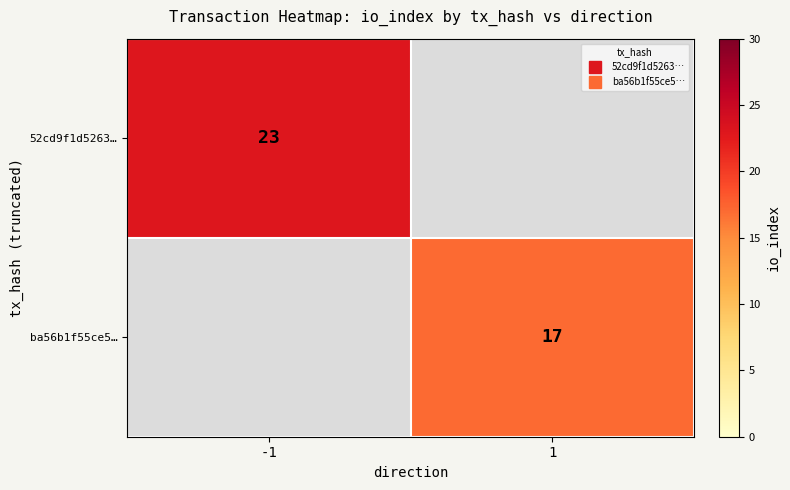

At which label does 52cd9f1d5263… reach its peak?

-1